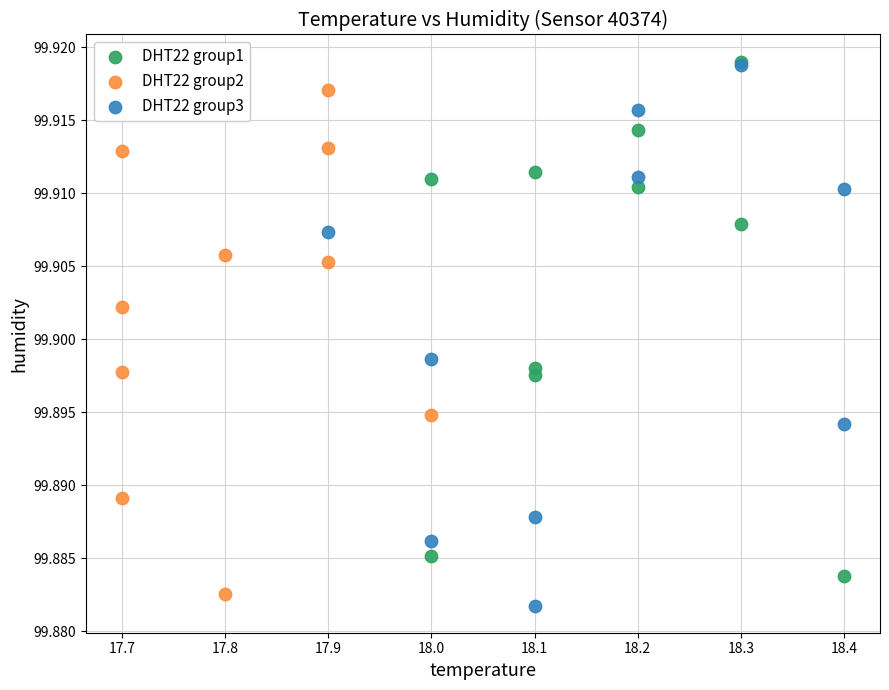

Which series contains the lowest Y value?

DHT22 group3